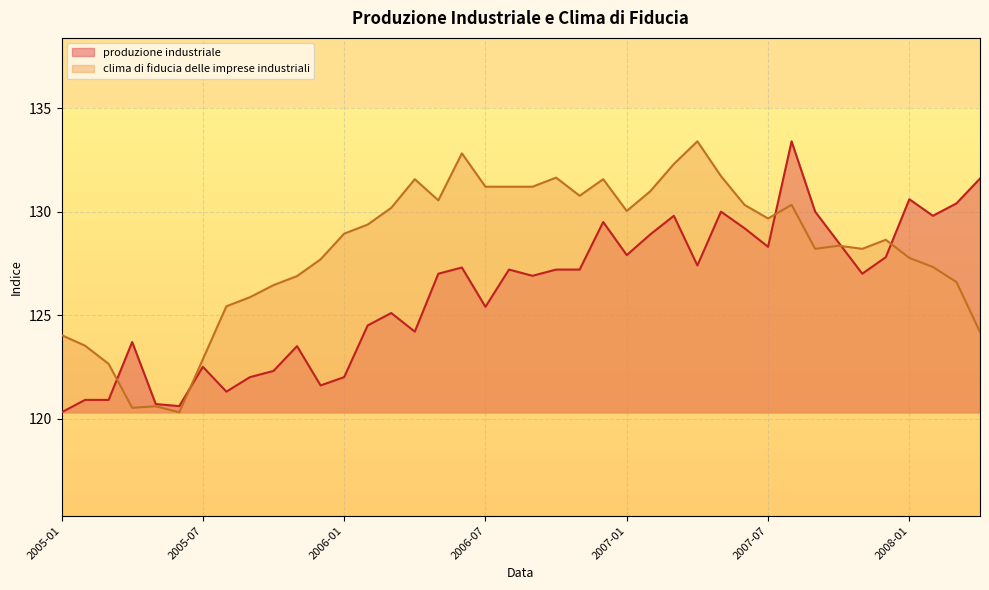

Which series ends up on top after the final intersection of clima di fiducia delle imprese industriali and produzione industriale?

produzione industriale